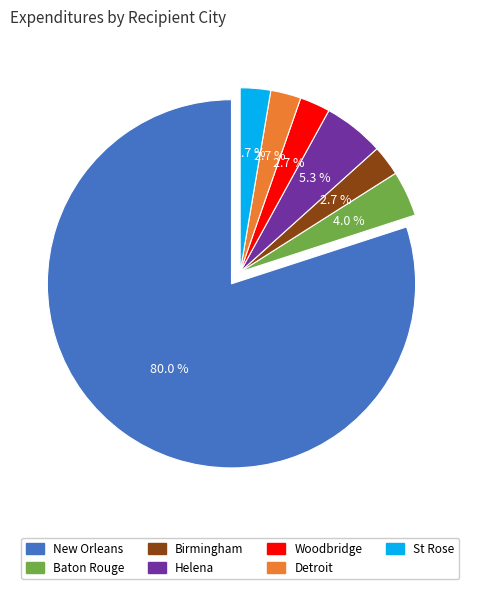

To the nearest percent, what portion does Baton Rouge represent?

4%